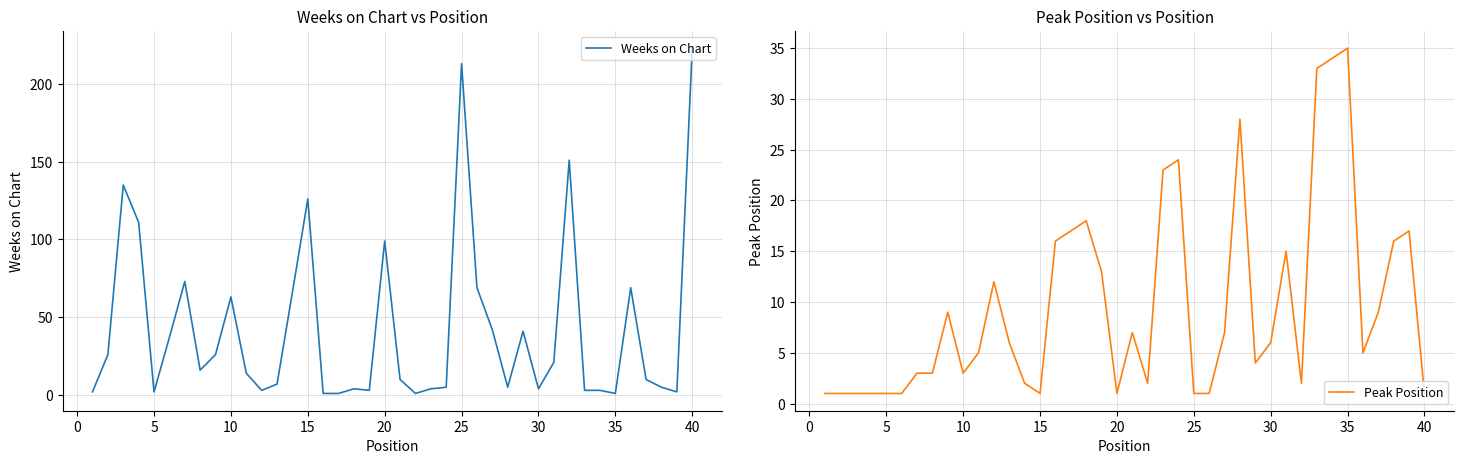

What is the maximum value for Weeks on Chart?

223